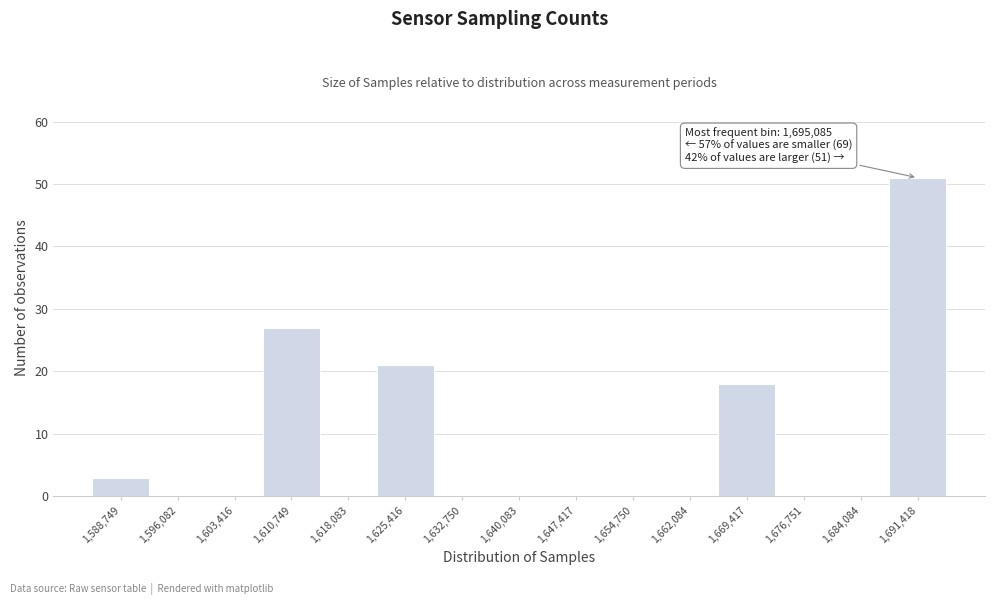

Reading right to left, list all the values displayed in this chart.

1,691,418=51	1,684,084=0	1,676,751=0	1,669,417=18	1,662,084=0	1,654,750=0	1,647,417=0	1,640,083=0	1,632,750=0	1,625,416=21	1,618,083=0	1,610,749=27	1,603,416=0	1,596,082=0	1,588,749=3